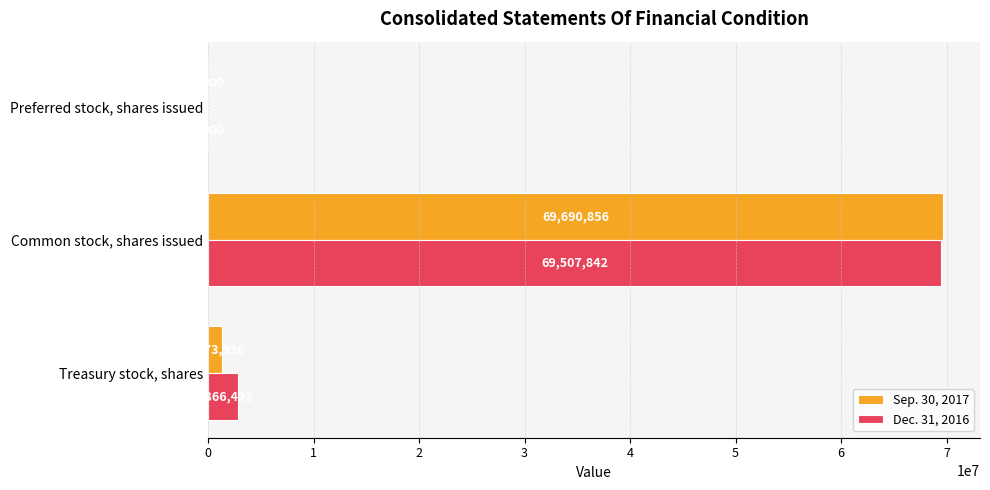

What is the sum of the Dec. 31, 2016 values at Treasury stock, shares and Preferred stock, shares issued?

2872492